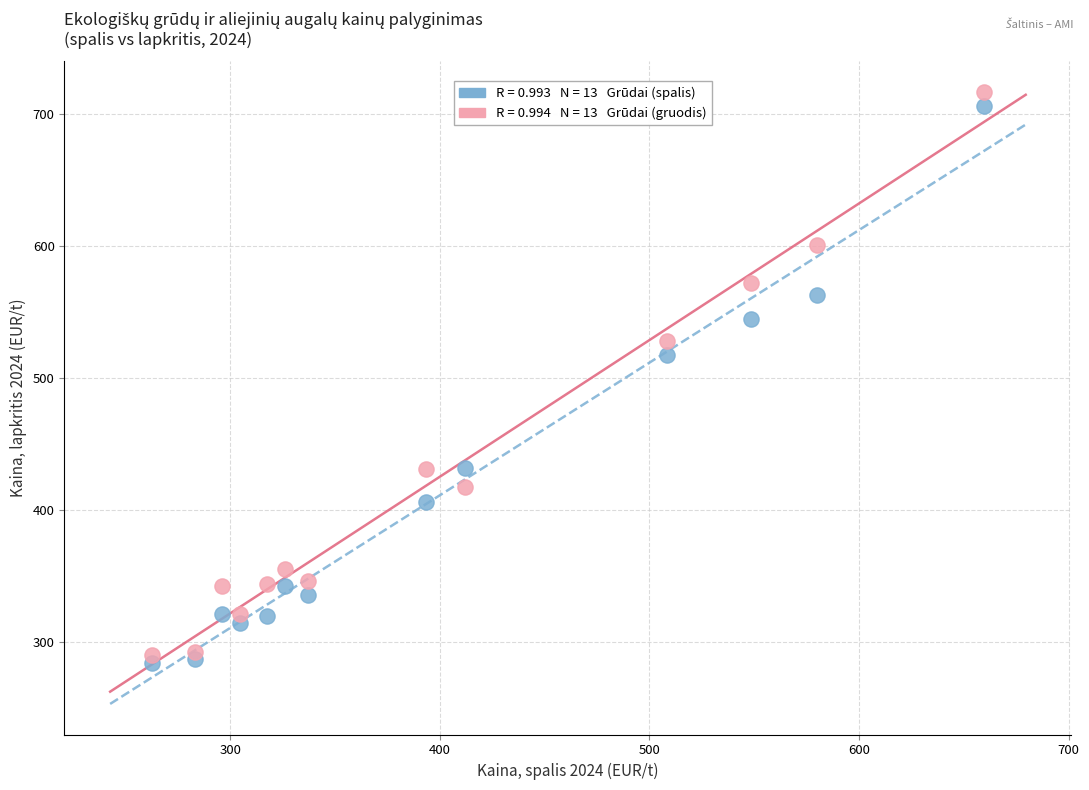

Across all series, what Y value is closest to 500?

517.1